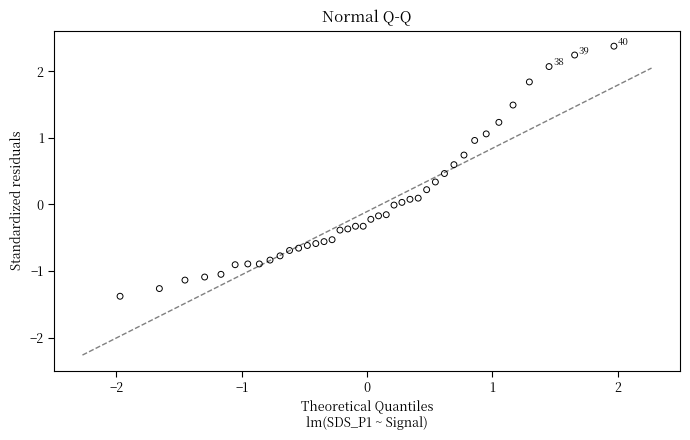

What is the range of X values (max minus min)?

3.9